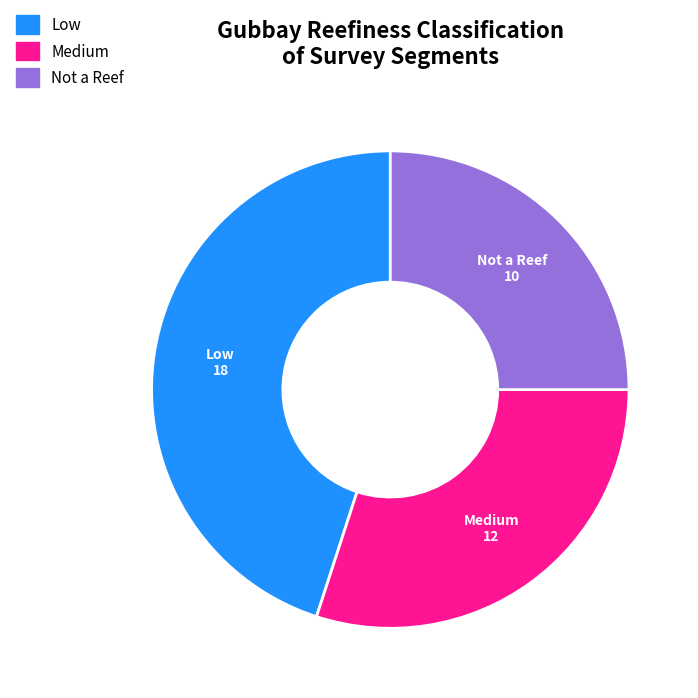

Is there a majority slice in this chart?

No